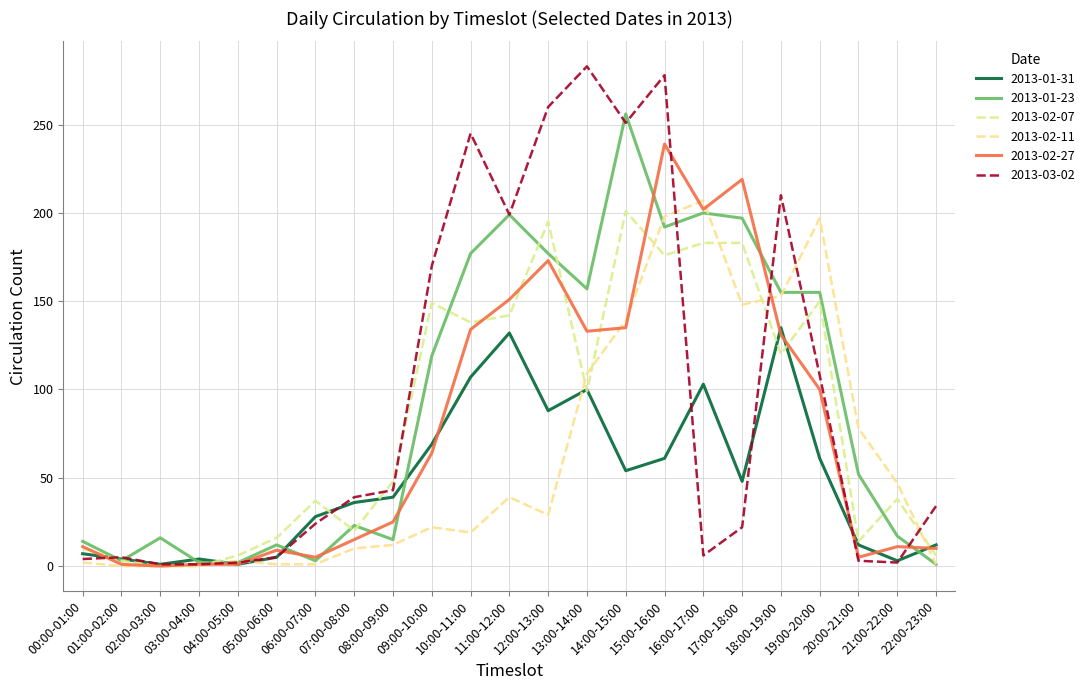

How many intersections are there between 2013-03-02 and 2013-02-07?

9